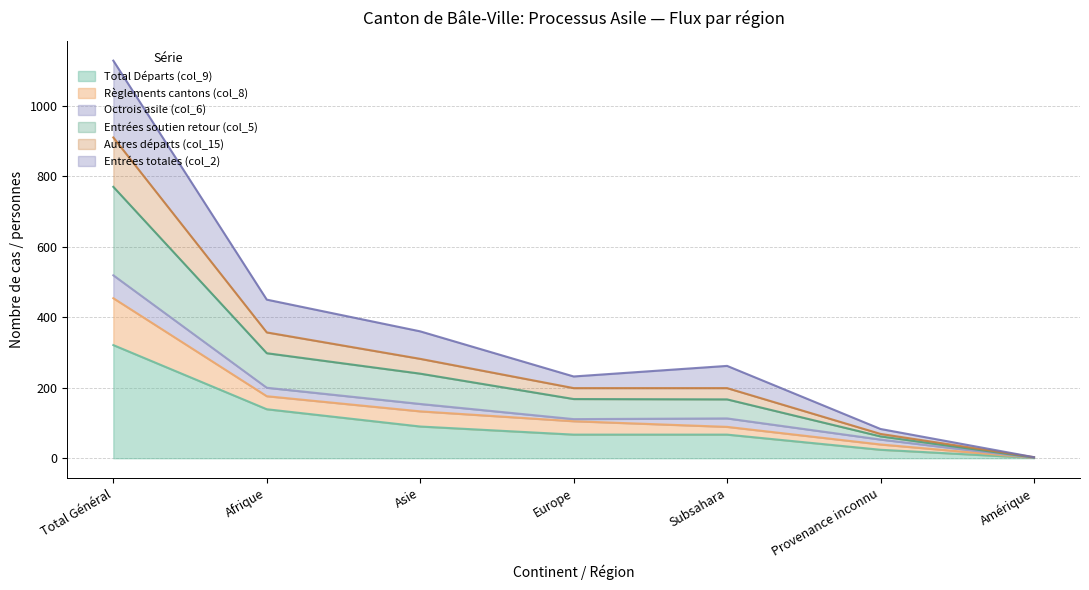

True or false: Total Départs (col_9) has a value of 321 at Total Général.

True